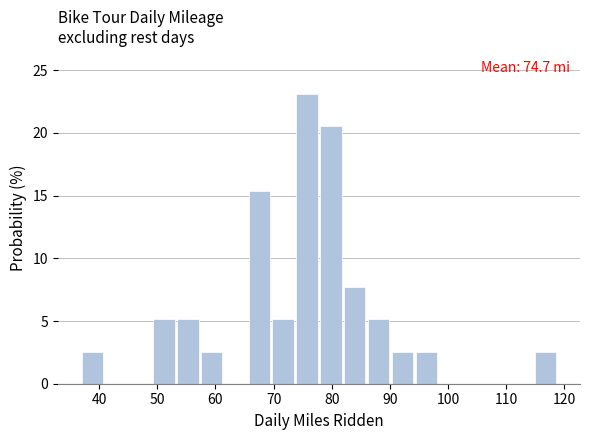

Over which range of the x-axis is the bar tallest?

73.9 to 78.0